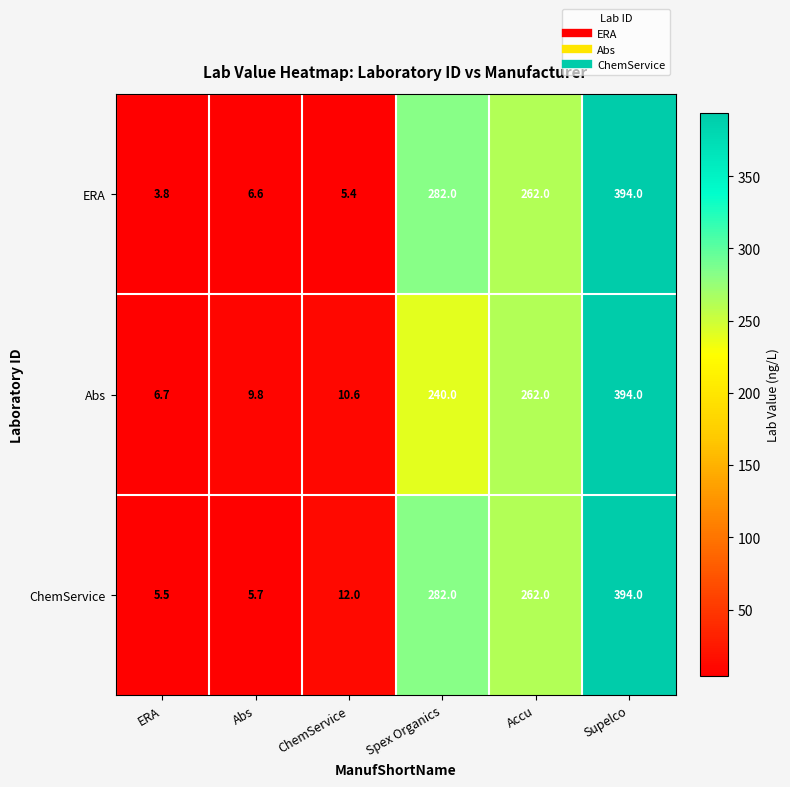

What is the sum of the ChemService values at ERA and Spex Organics?

287.5